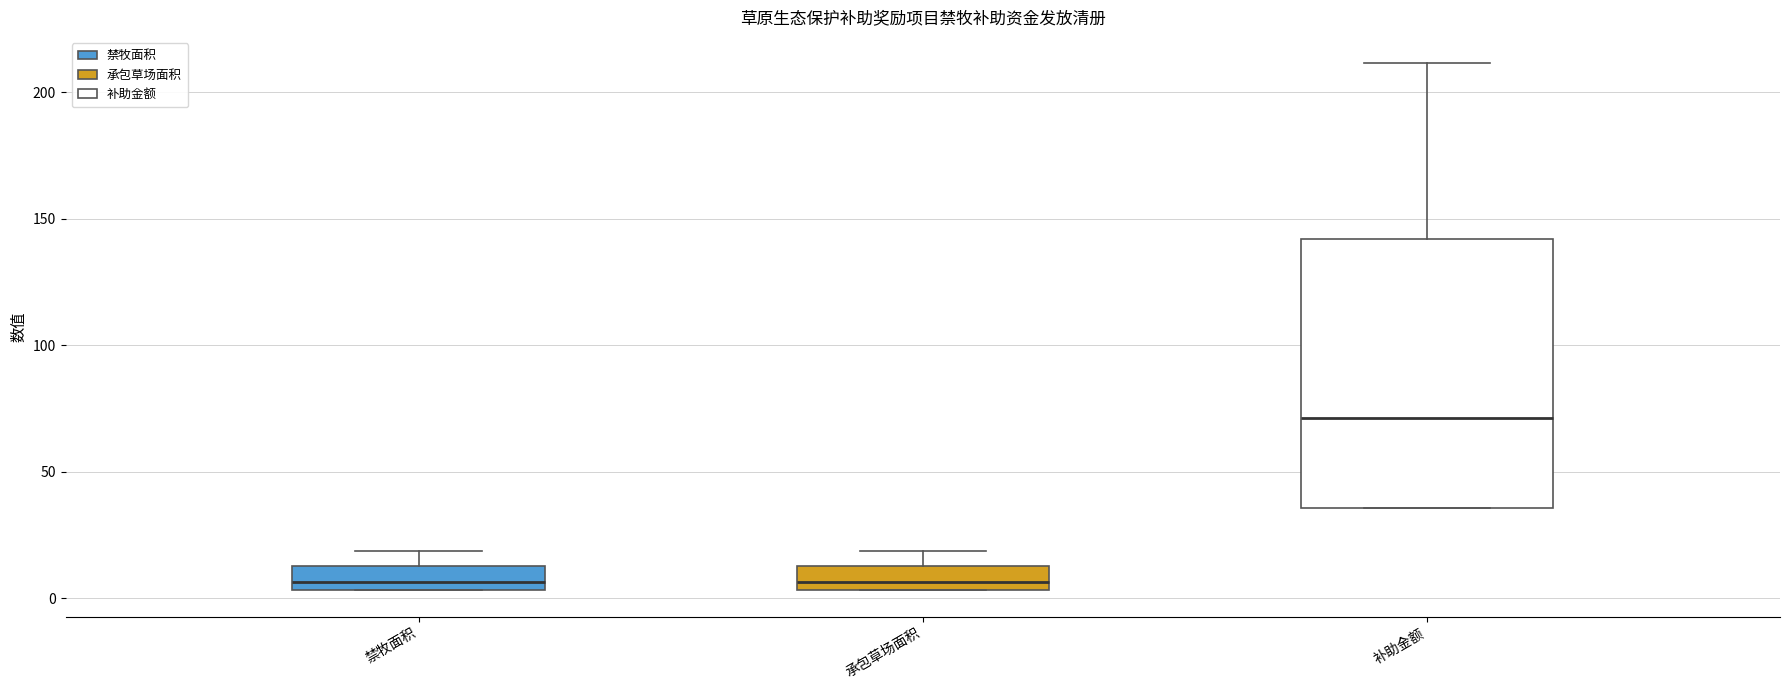

Reading left to right, transcribe this box plot: for each box, give where its median line is, the range the box spans, and where its two whiskers end, as read against the y-axis. The values are not printed on the chart, so give them approximately, as read against the axis.

禁牧面积: median 5 (just above the box's lower edge), box 5 to 15, whiskers 5 to 20
承包草场面积: median 5 (just above the box's lower edge), box 5 to 15, whiskers 5 to 20
补助金额: median 70, box 35 to 140, whiskers 35 to 210